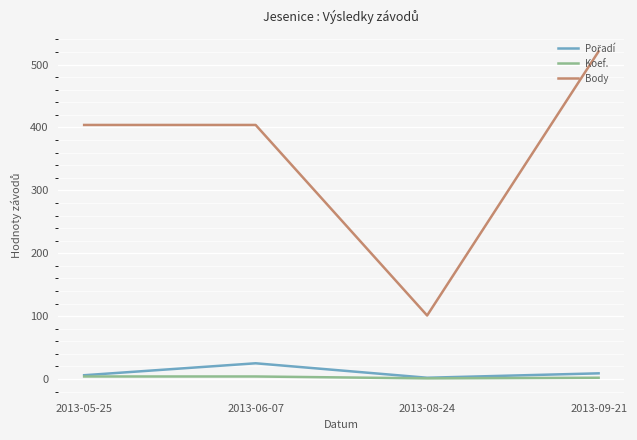

Which series has the largest total across all categories?

Body